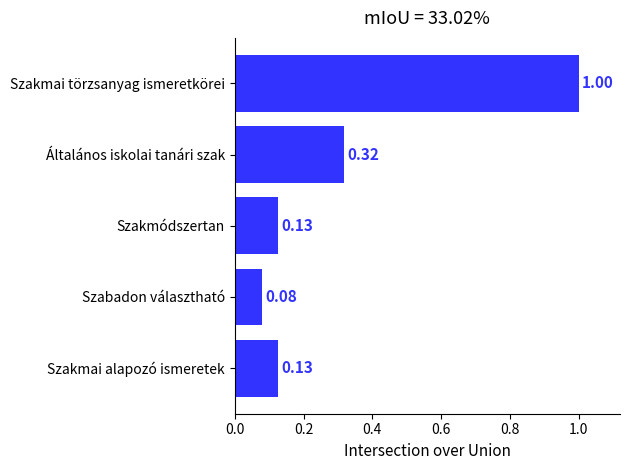

At which label is the value closest to 0?

Szabadon választható